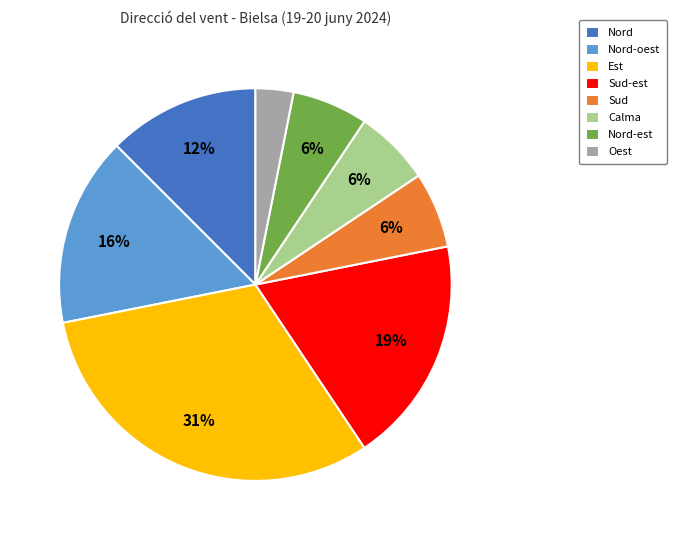

To the nearest percent, what is the average slice percentage?

12%